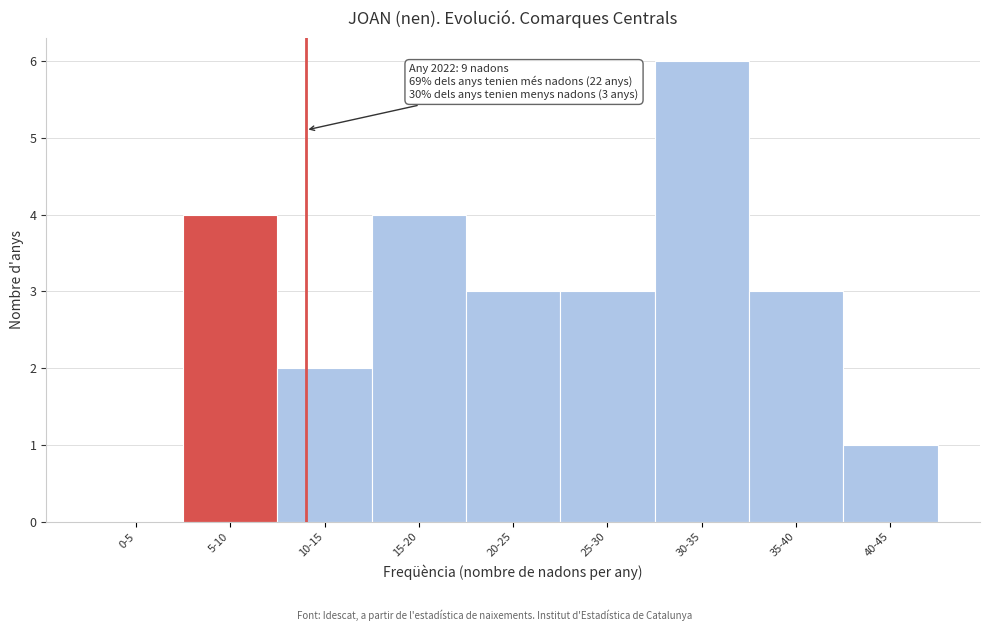

Reading right to left, what are all the values shown in this chart?

40-45=1	35-40=3	30-35=6	25-30=3	20-25=3	15-20=4	10-15=2	5-10=4	0-5=0